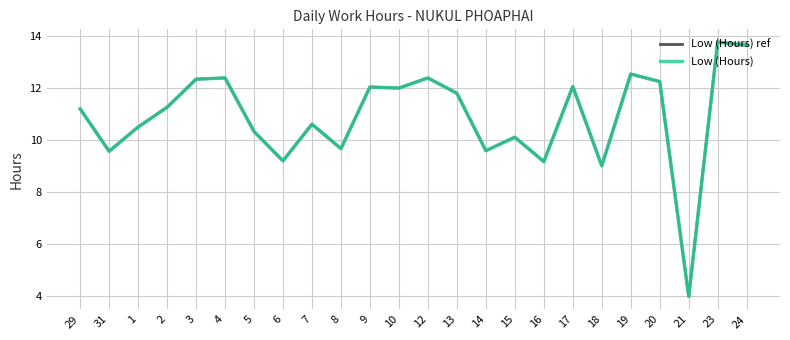

Does the chart display data point markers on the line(s)?

No